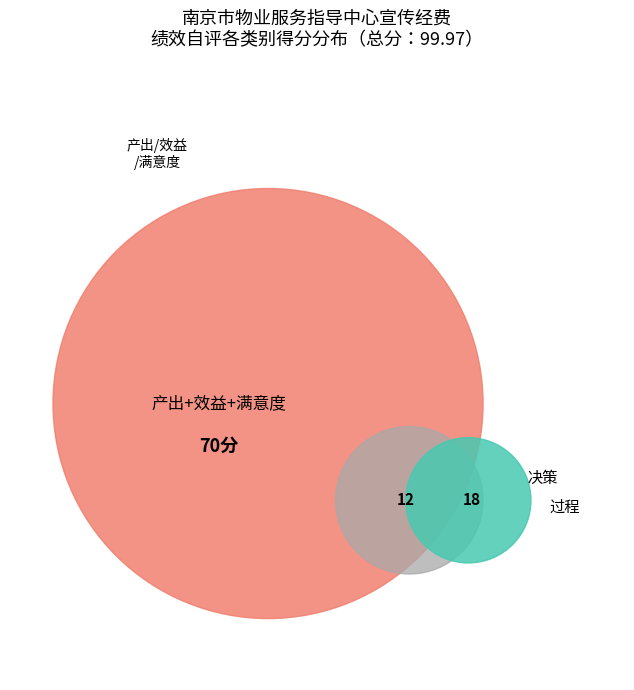

Is it true that 过程 is 18% of the pie?

True